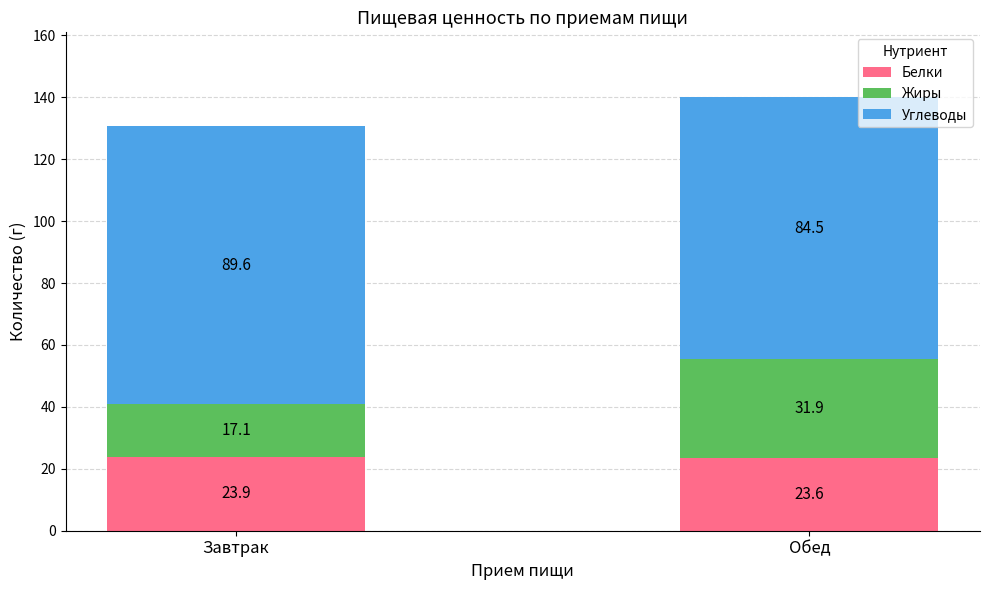

What is the difference between the Белки values at Завтрак and Обед?

0.3